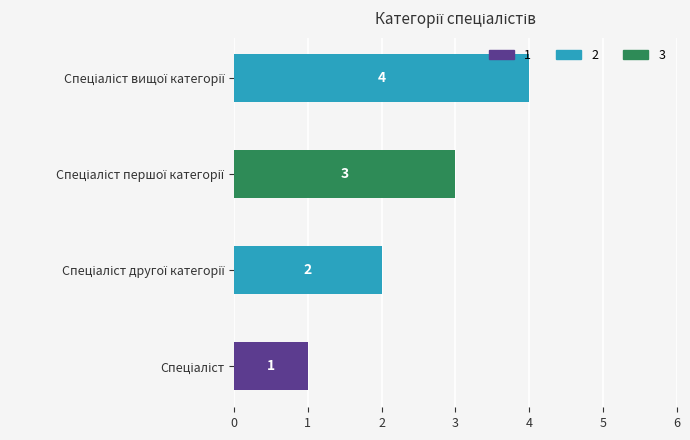

What is the difference between the maximum and minimum values?

3